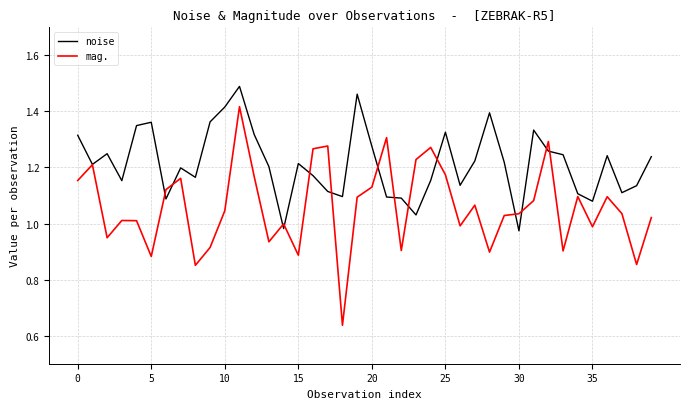

What is the difference between the maximum and minimum values in the mag. series?

0.8